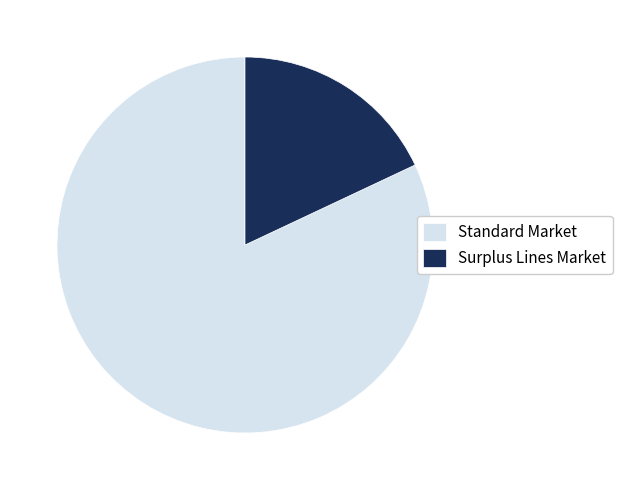

True or false: Standard Market accounts for 77% of the total.

False